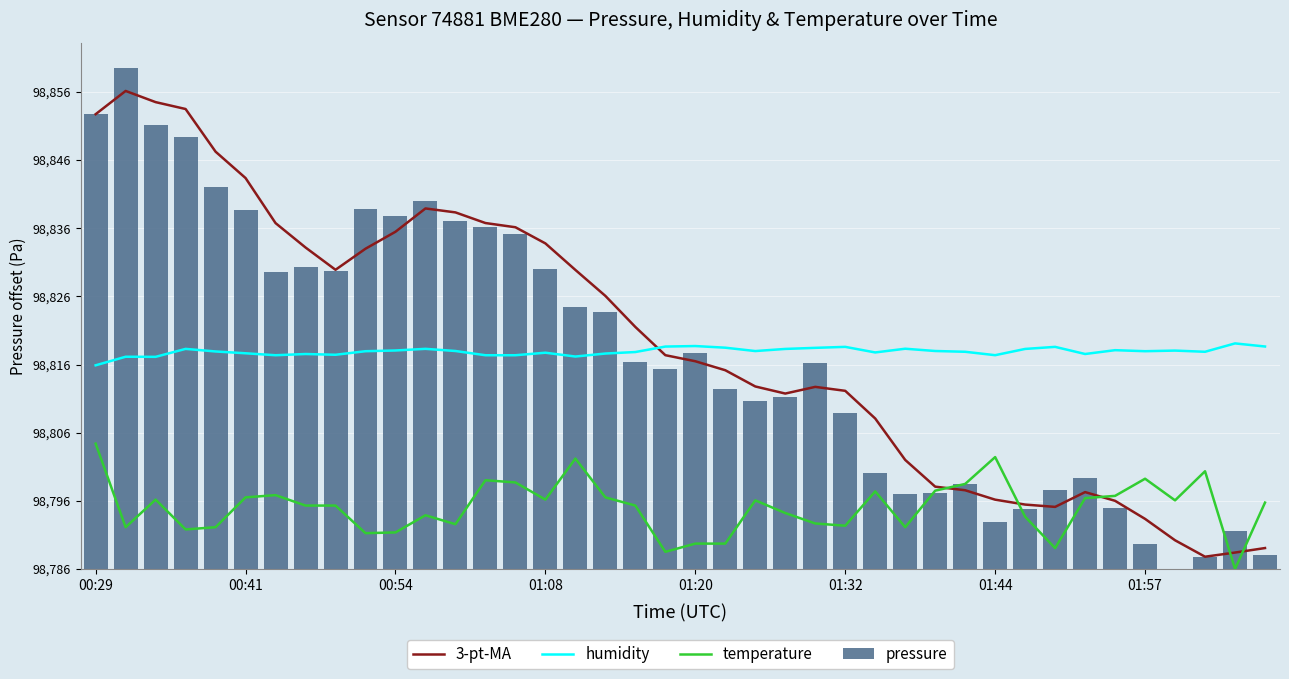

What is the difference between the second highest and second lowest values in the 3-pt-MA series?

66.1